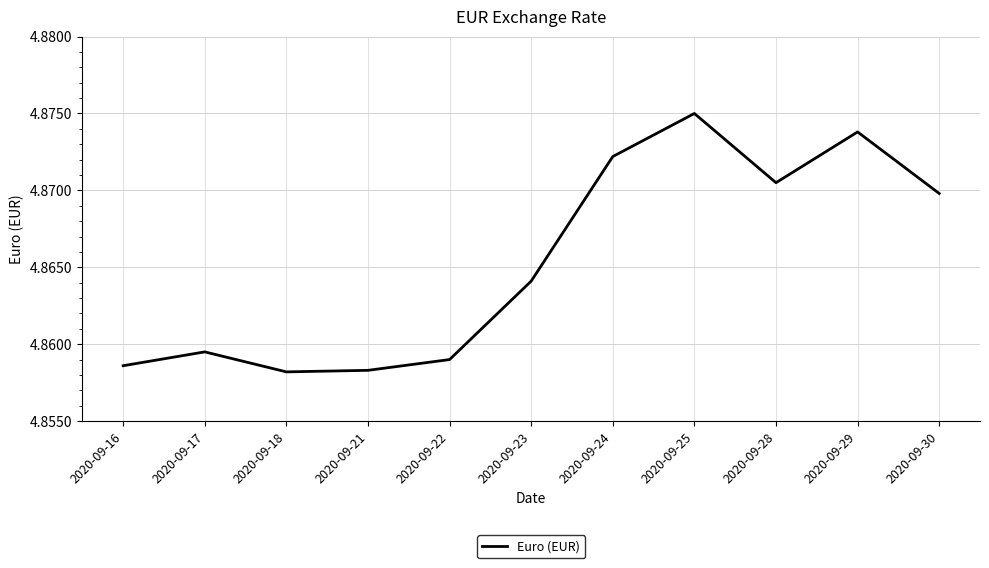

At which category does the chart reach its peak across all series?

2020-09-25